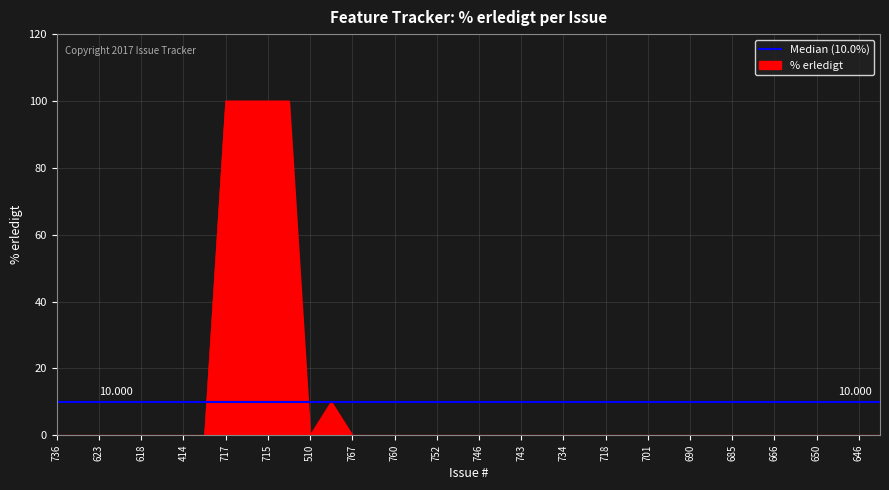

List the labels in order of value, largest first.

717, 716, 715, 712, 19, 736, 692, 623, 619, 618, 606, 414, 304, 510, 767, 761, 760, 753, 752, 749, 746, 744, 743, 741, 734, 720, 718, 705, 701, 695, 690, 687, 685, 667, 666, 654, 650, 648, 646, 644